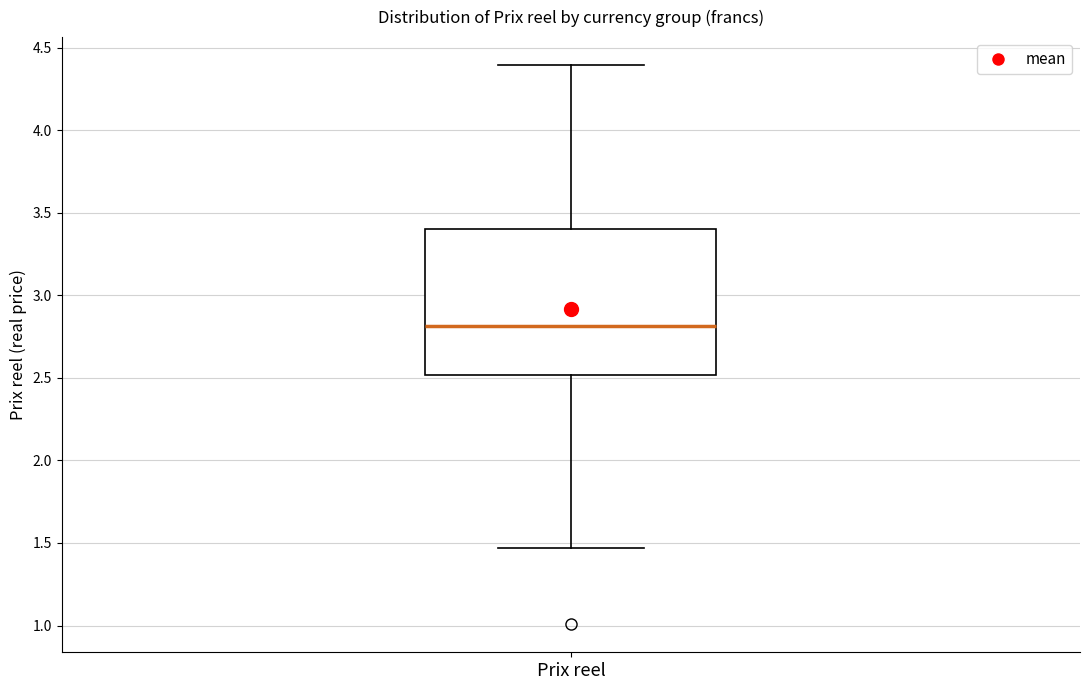

Transcribe this box plot: give where the median line is, the range the box spans, and where the two whiskers end, as read against the y-axis. The values are not printed on the chart, so give them approximately, as read against the axis.

median 2.80, box 2.50 to 3.40, whiskers 1.45 to 4.40